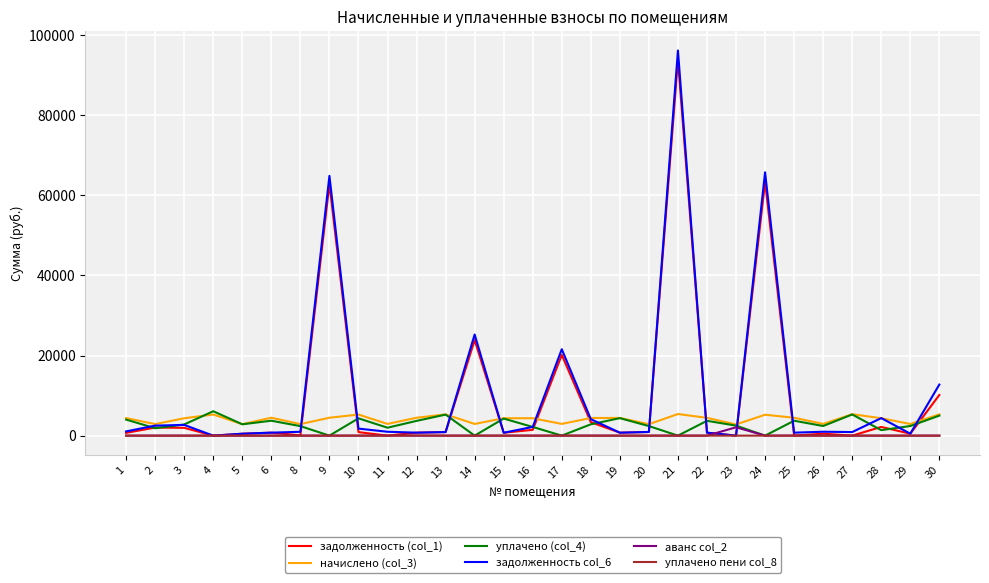

What is the difference between the second highest and minimum values in the уплачено пени col_8 series?

7.4